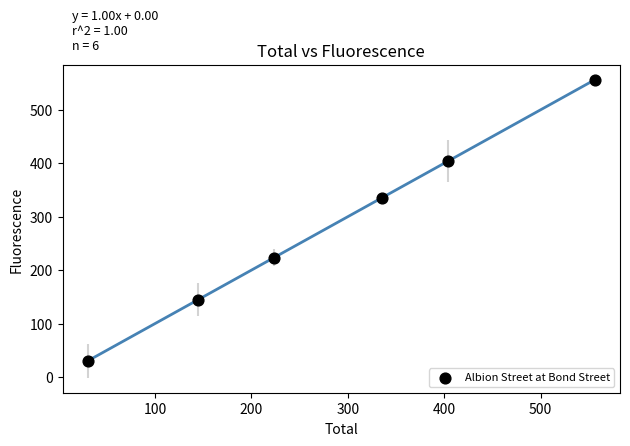

What is the range of Y values (max minus min)?

525.7